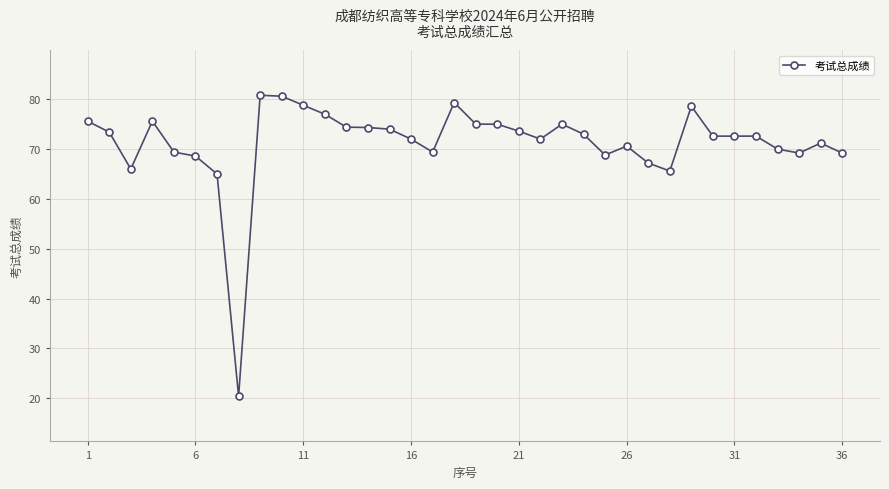

What is the maximum value shown in the chart?

80.8